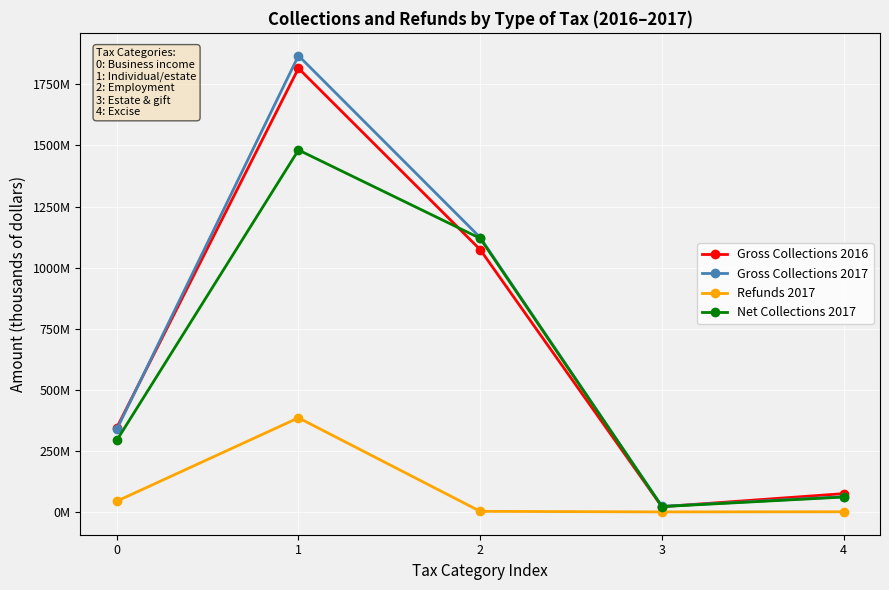

Which series has the largest total across all categories?

Gross Collections 2017